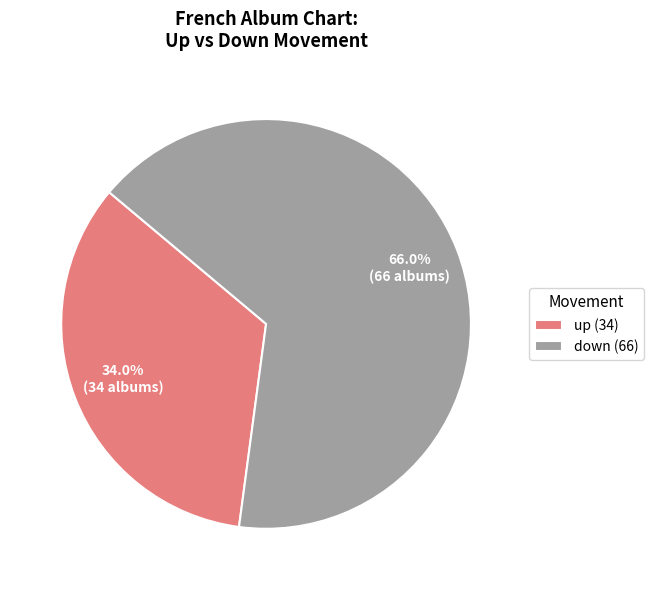

What is the ratio of the value at down to the value at up?

1.9